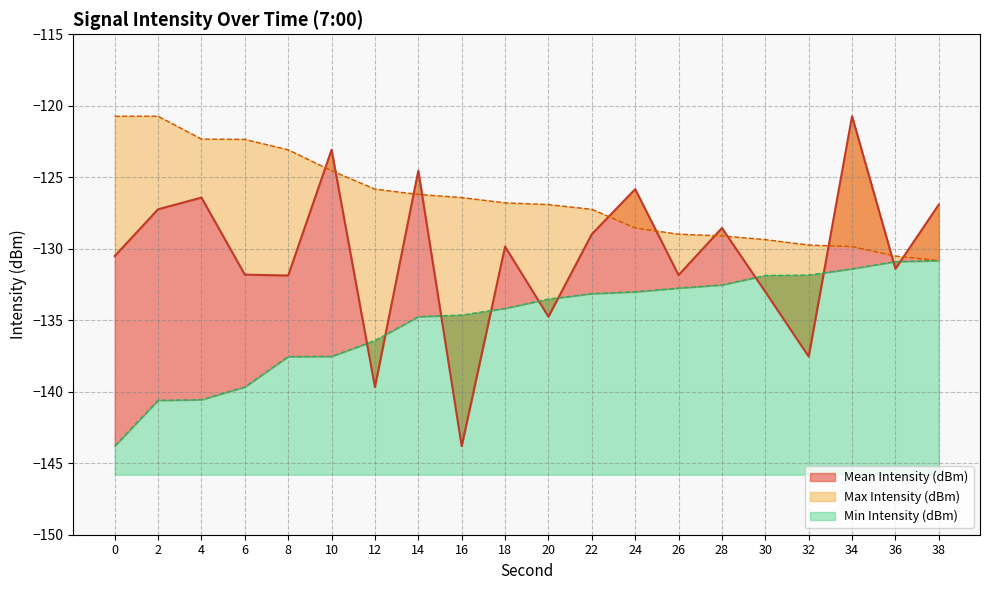

Is it true that Min Intensity (dBm) equals -143.8 at 0?

True